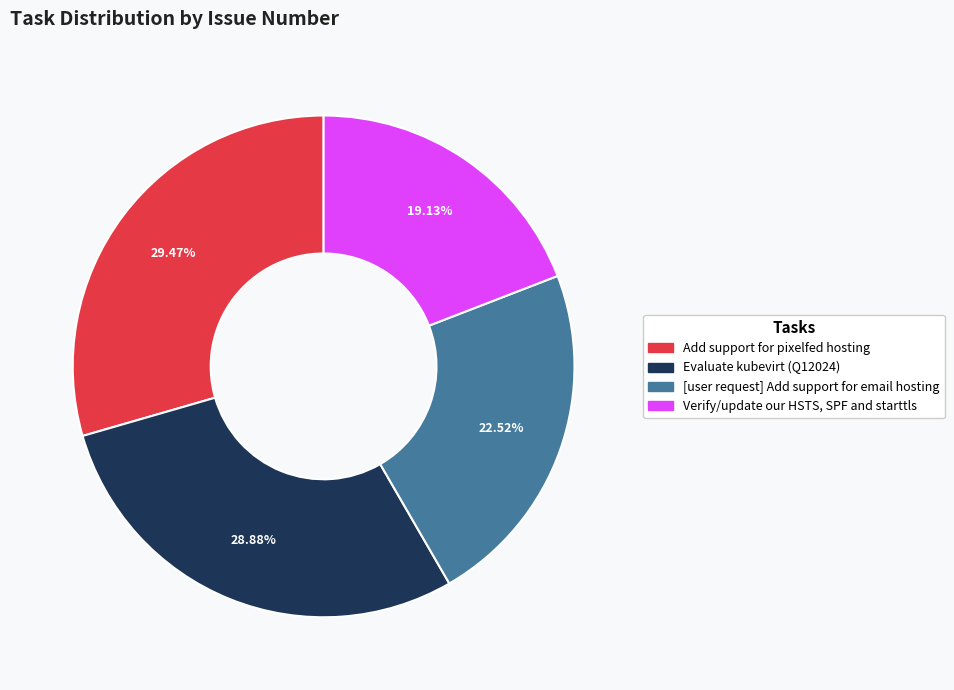

Which has a higher value, Verify/update our HSTS, SPF and starttls or Evaluate kubevirt (Q12024)?

Evaluate kubevirt (Q12024)